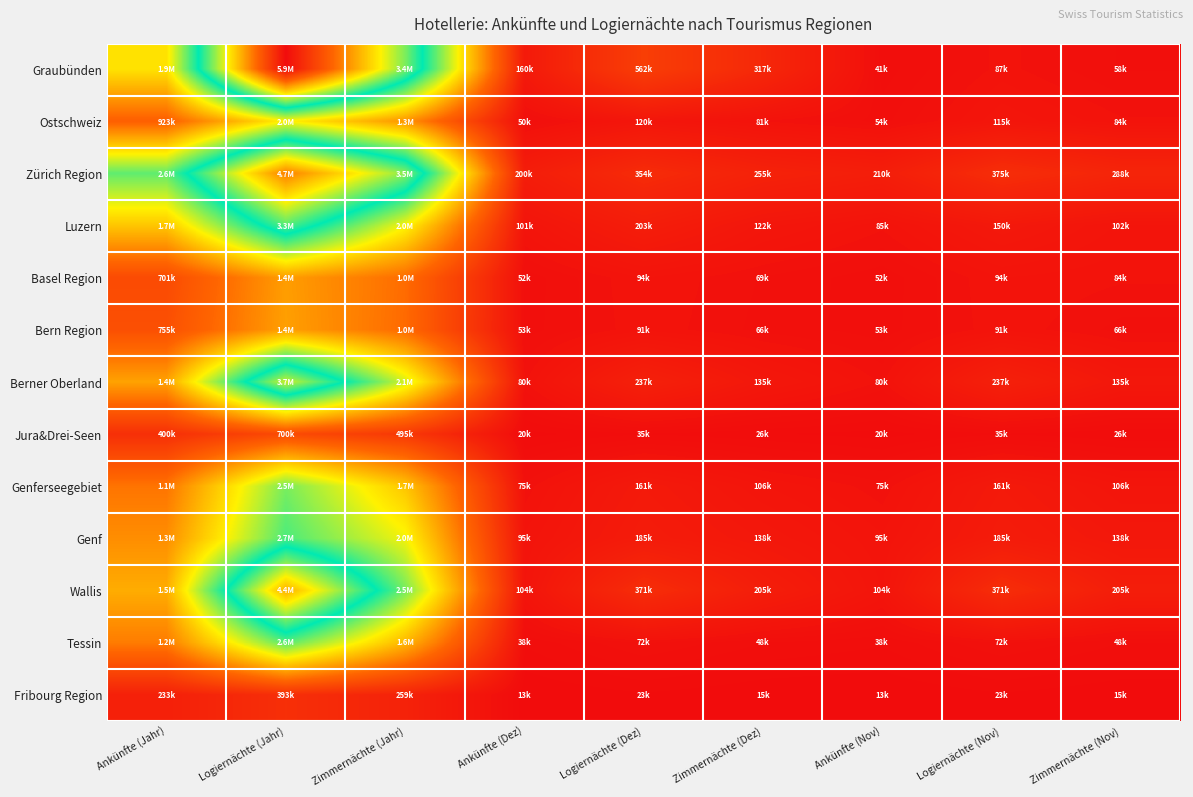

Which has a higher value, Logiernächte (Nov) or Ankünfte (Dez)?

Ankünfte (Dez)